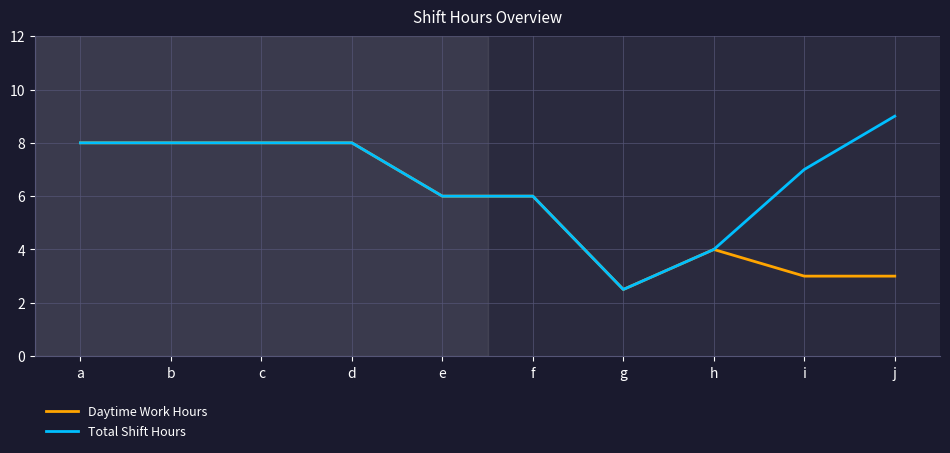

The Total Shift Hours series shows 6.0 at e. True or false?

True